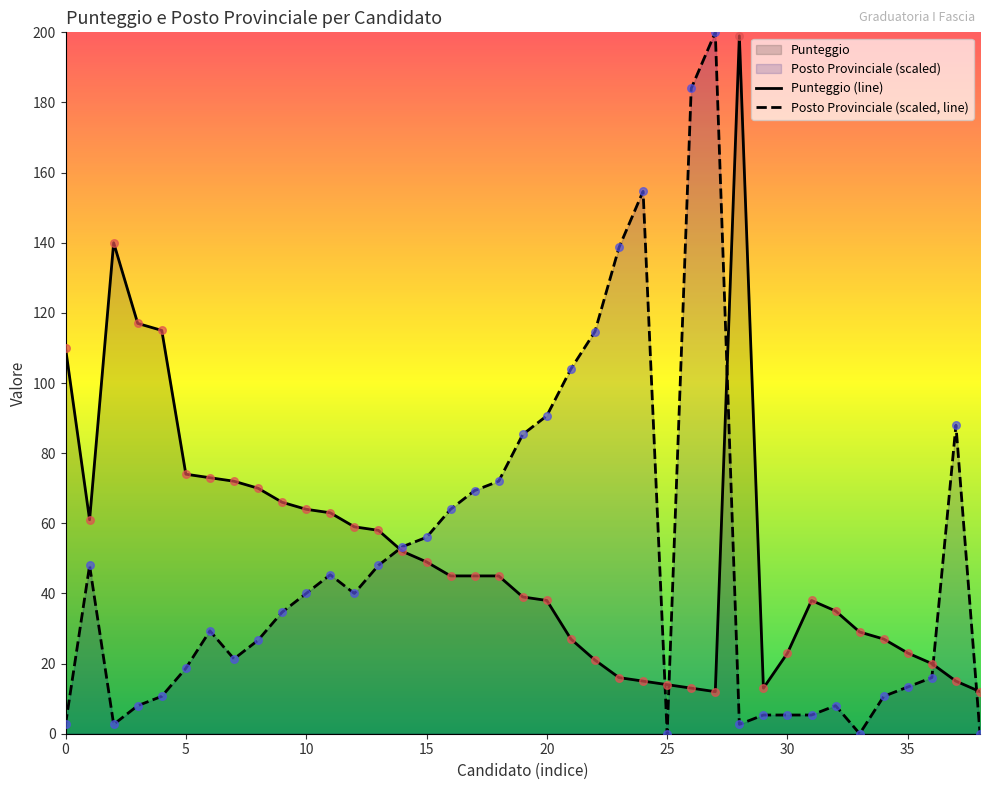

Which series has the largest Y range (max minus min)?

Posto Provinciale